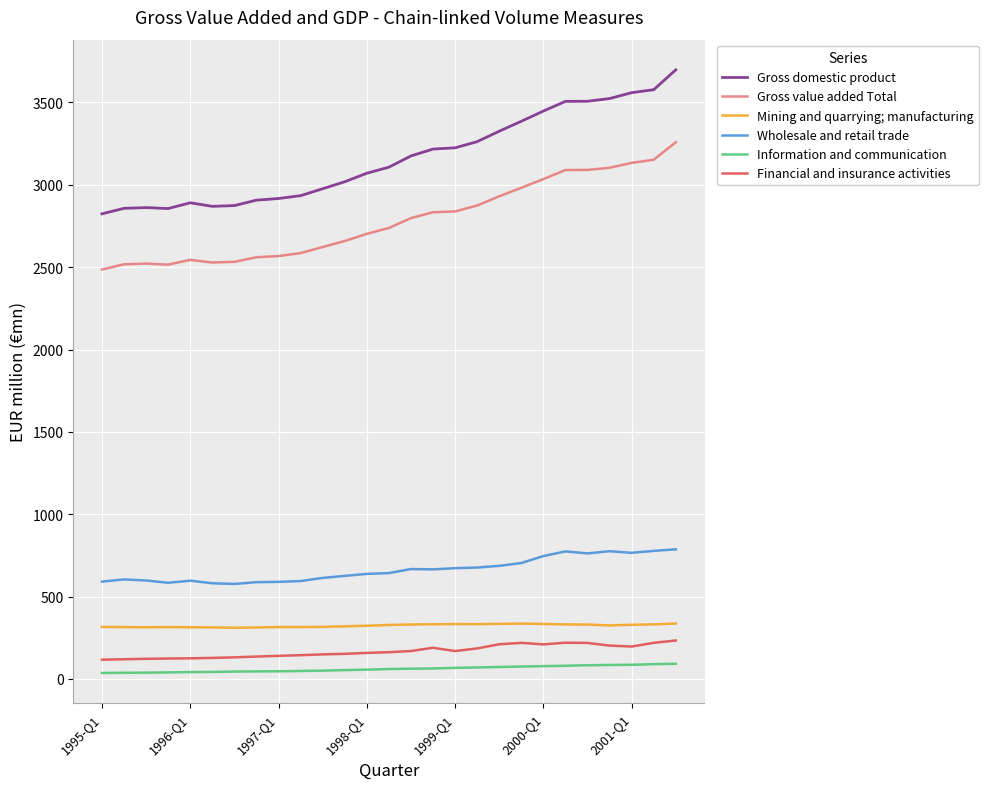

True or false: Information and communication and Wholesale and retail trade cross at least once.

False